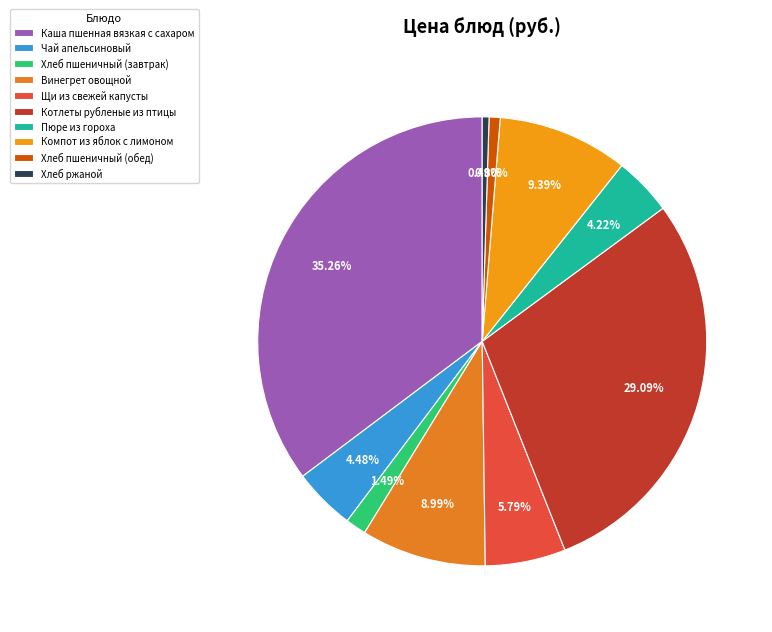

Is it true that Каша пшенная вязкая с сахаром is 40% of the pie?

False